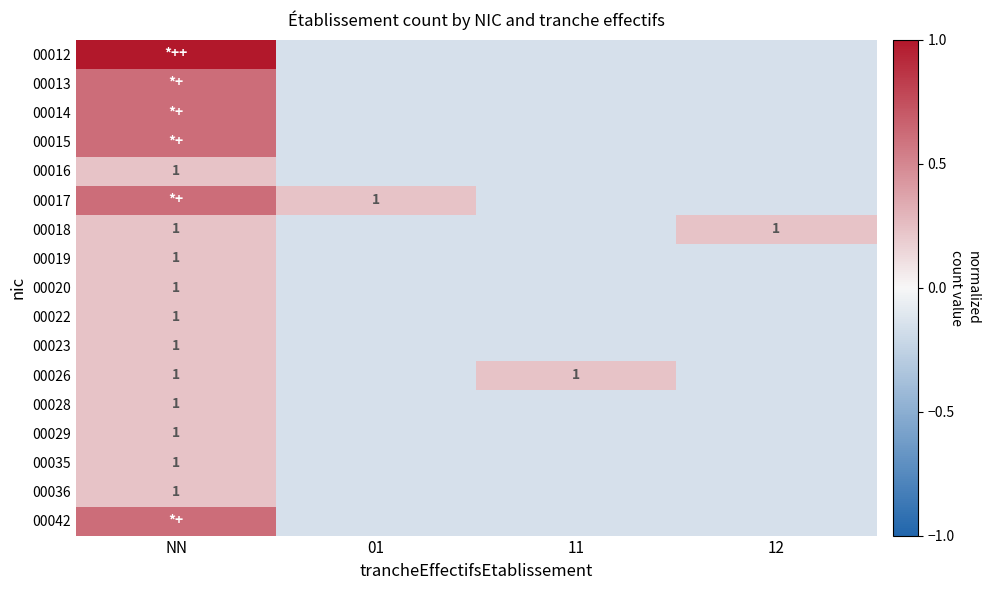

Where does the 00013 series first go above 0?

NN